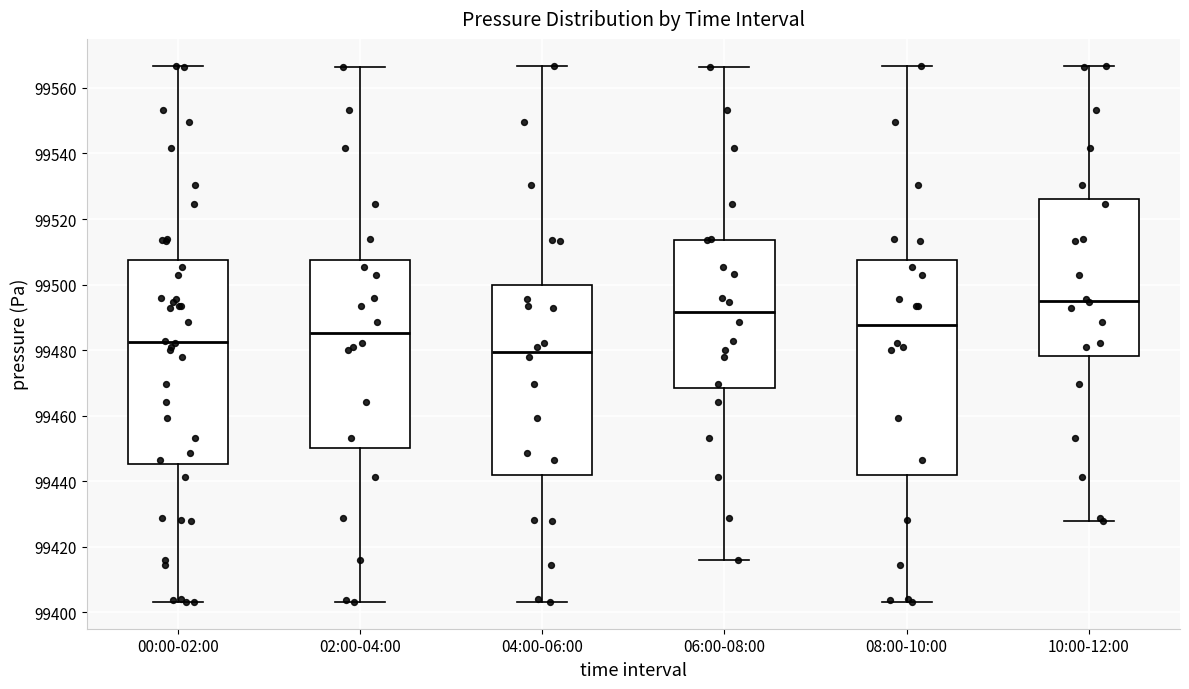

Reading left to right, transcribe this box plot: for each box, give where its median line is, the range the box spans, and where its two whiskers end, as read against the y-axis. The values are not printed on the chart, so give them approximately, as read against the axis.

00:00-02:00: median 99482, box 99446 to 99508, whiskers 99404 to 99566
02:00-04:00: median 99486, box 99450 to 99508, whiskers 99404 to 99566
04:00-06:00: median 99480, box 99442 to 99500, whiskers 99404 to 99566
06:00-08:00: median 99492, box 99468 to 99514, whiskers 99416 to 99566
08:00-10:00: median 99488, box 99442 to 99508, whiskers 99404 to 99566
10:00-12:00: median 99496, box 99478 to 99526, whiskers 99428 to 99566